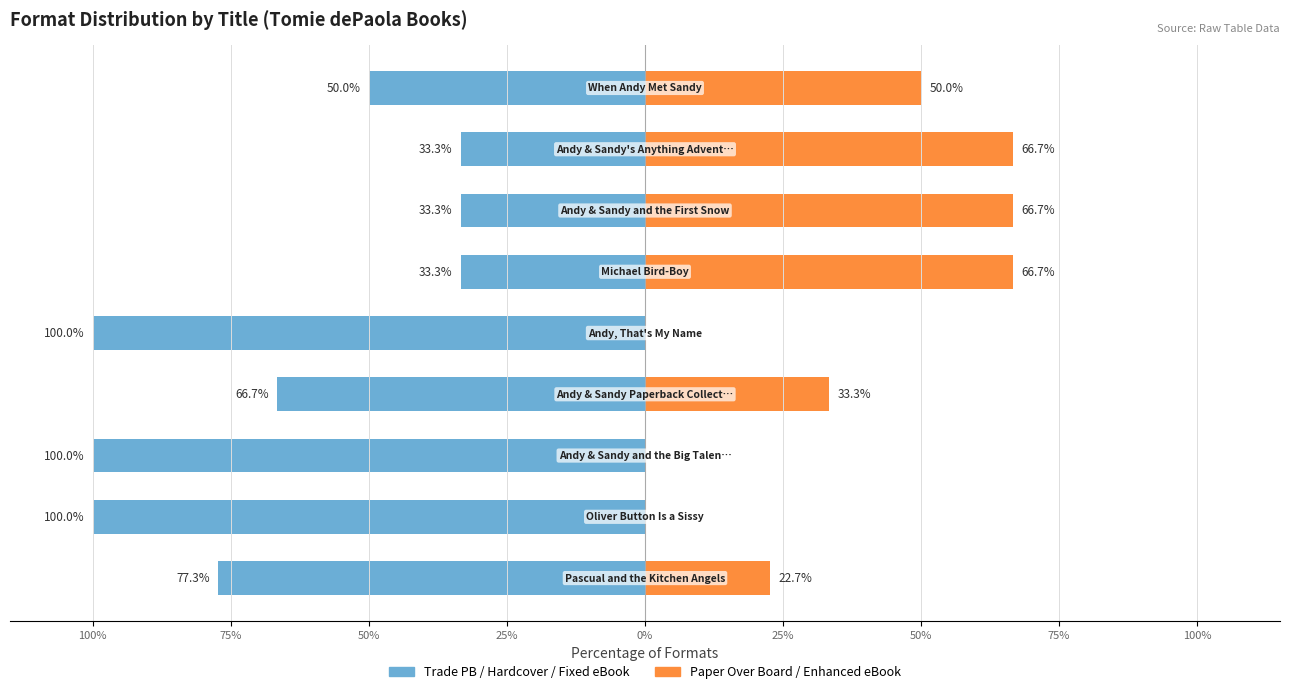

What is the sum of the Paper Over Board / Enhanced eBook values at 100% and 50%?

89.4